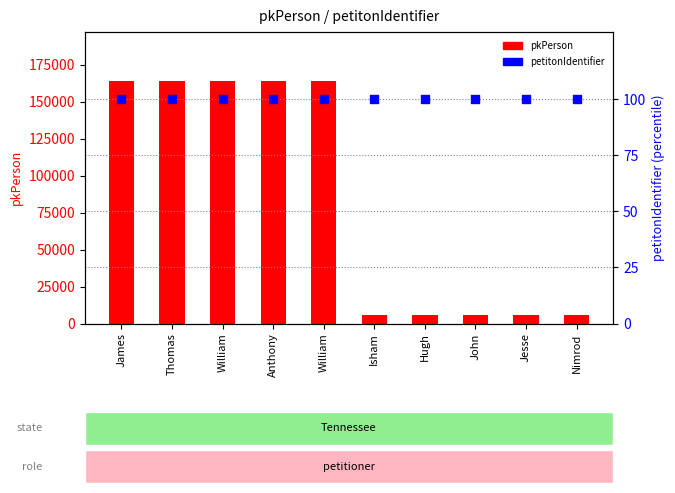

Is the value of petitonIdentifier at James greater than the value of pkPerson at Nimrod?

No